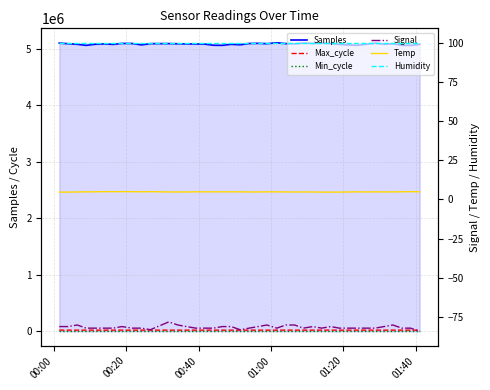

True or false: Samples and Signal intersect in this chart.

False